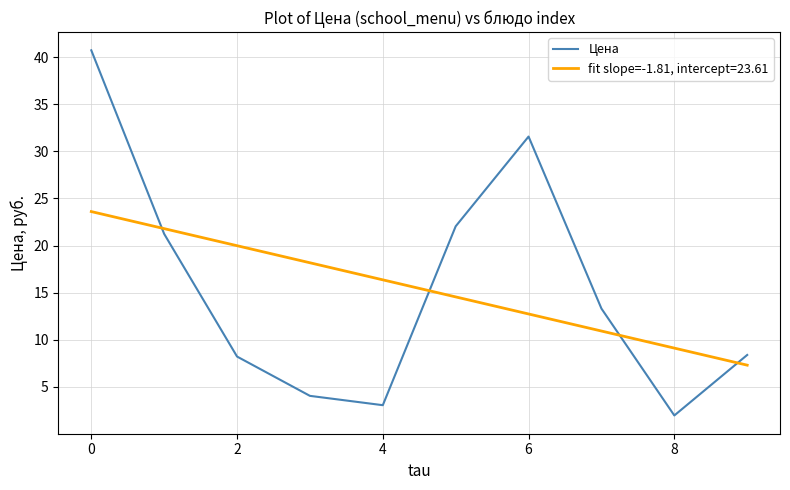

What is the lowest value of the Цена series?

2.0